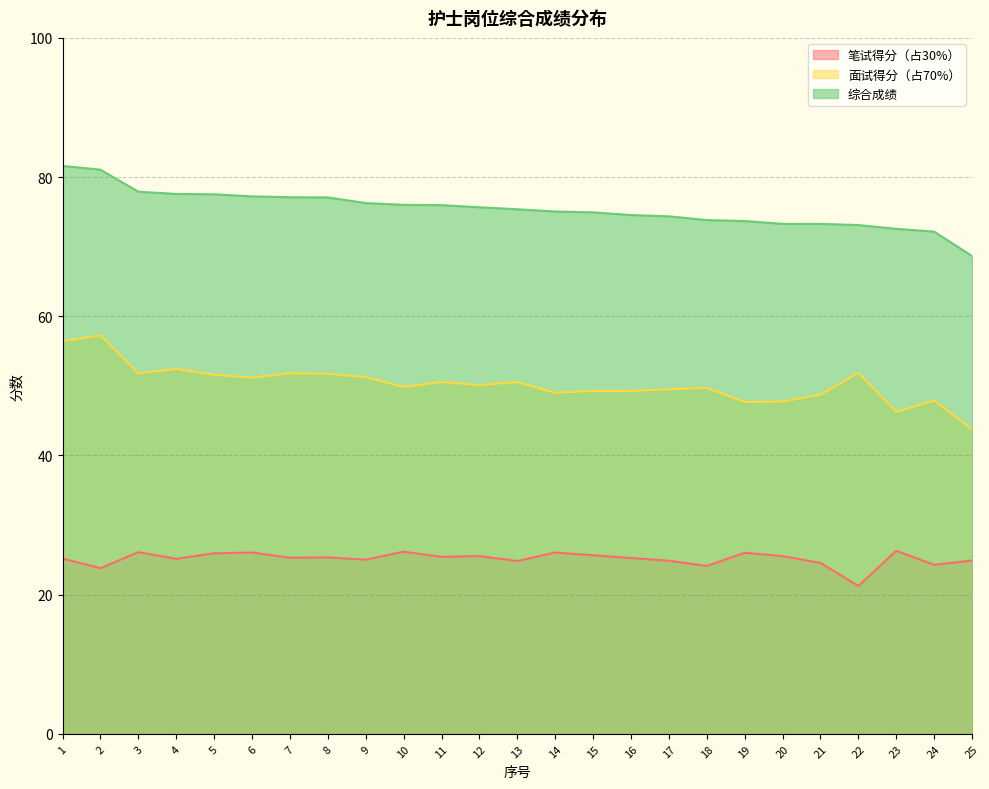

List the series in order of their overall mean, lowest first.

笔试得分（占30%）, 面试得分（占70%）, 综合成绩